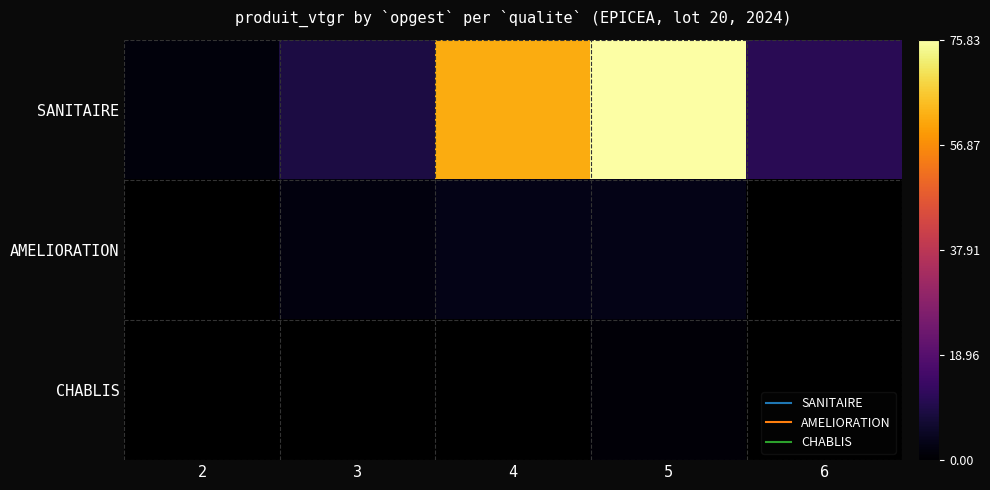

True or false: SANITAIRE has a value of 14.6 at 3.

False